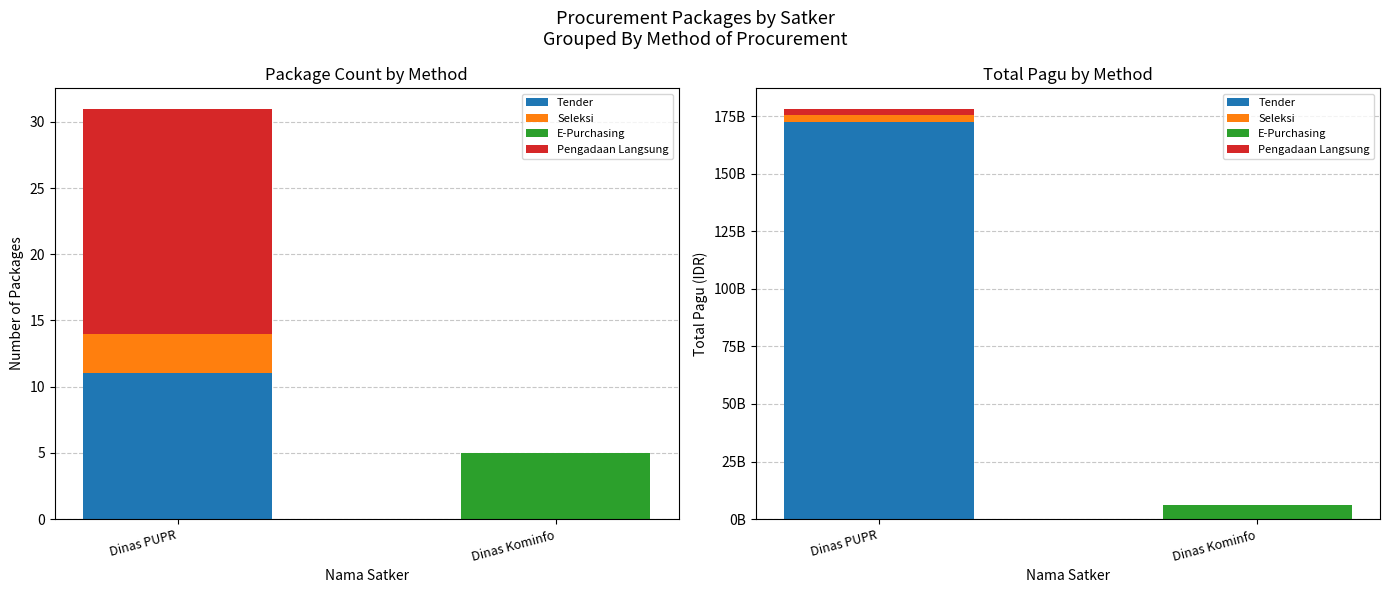

Rank the series at Dinas PUPR from highest to lowest value.

Tender, Seleksi, Pengadaan Langsung, E-Purchasing